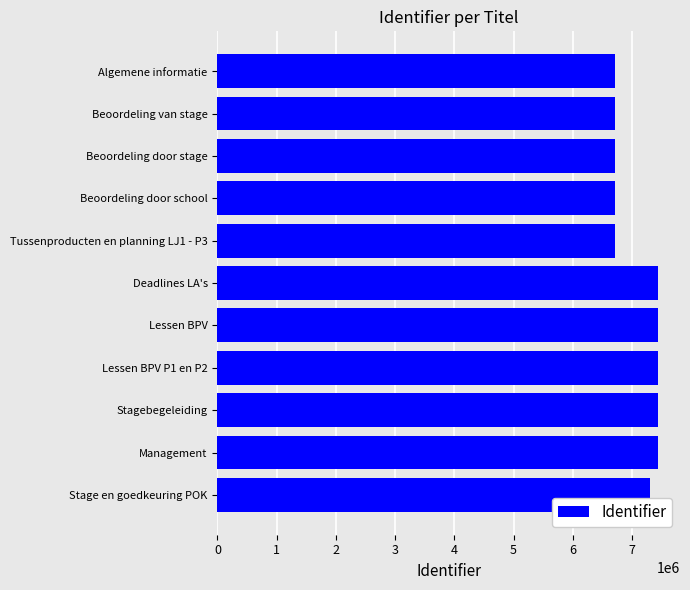

What is the maximum value shown in the chart?

7438019